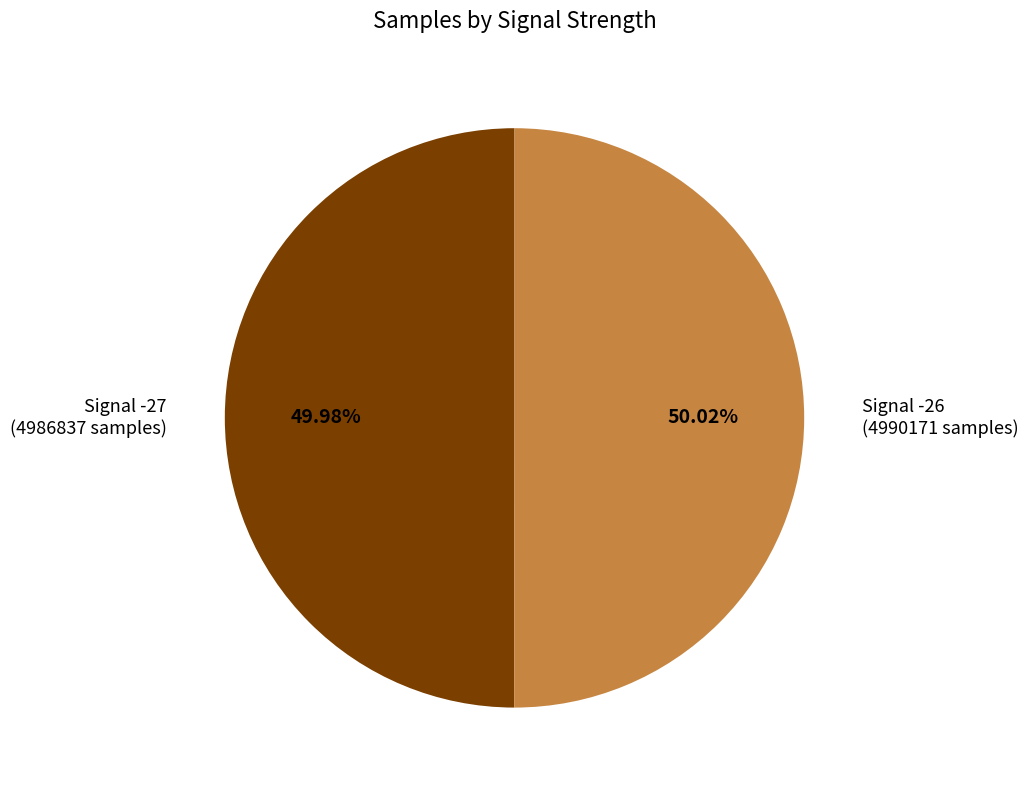

Approximately how many times larger is the value at Signal -26 (4990171 samples) compared to Signal -27 (4986837 samples)?

1.0